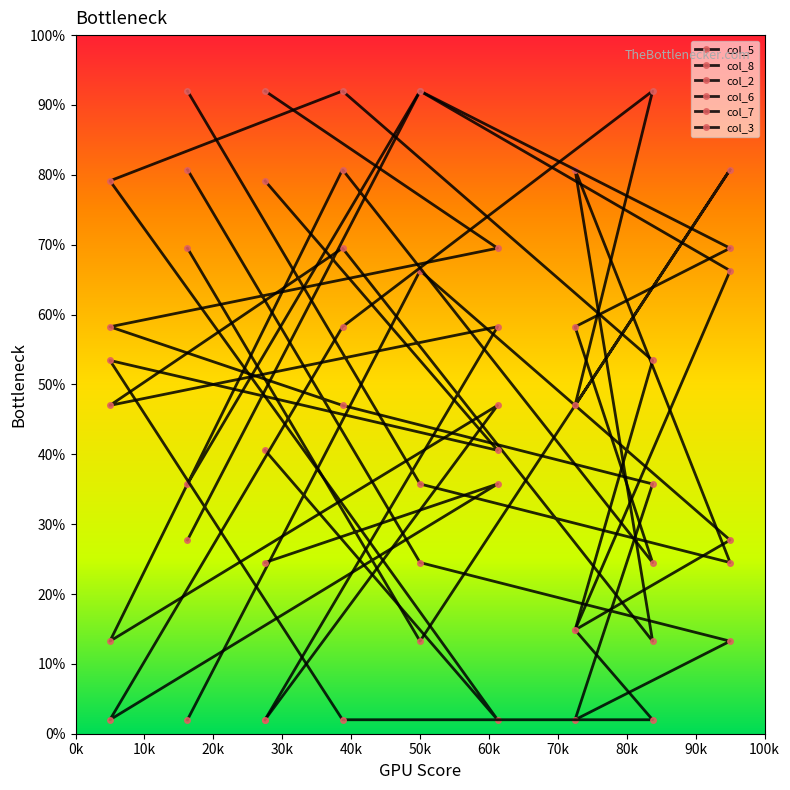

At 80k, list the series in order from largest to smallest.

col_8, col_3, col_2, col_6, col_5, col_7